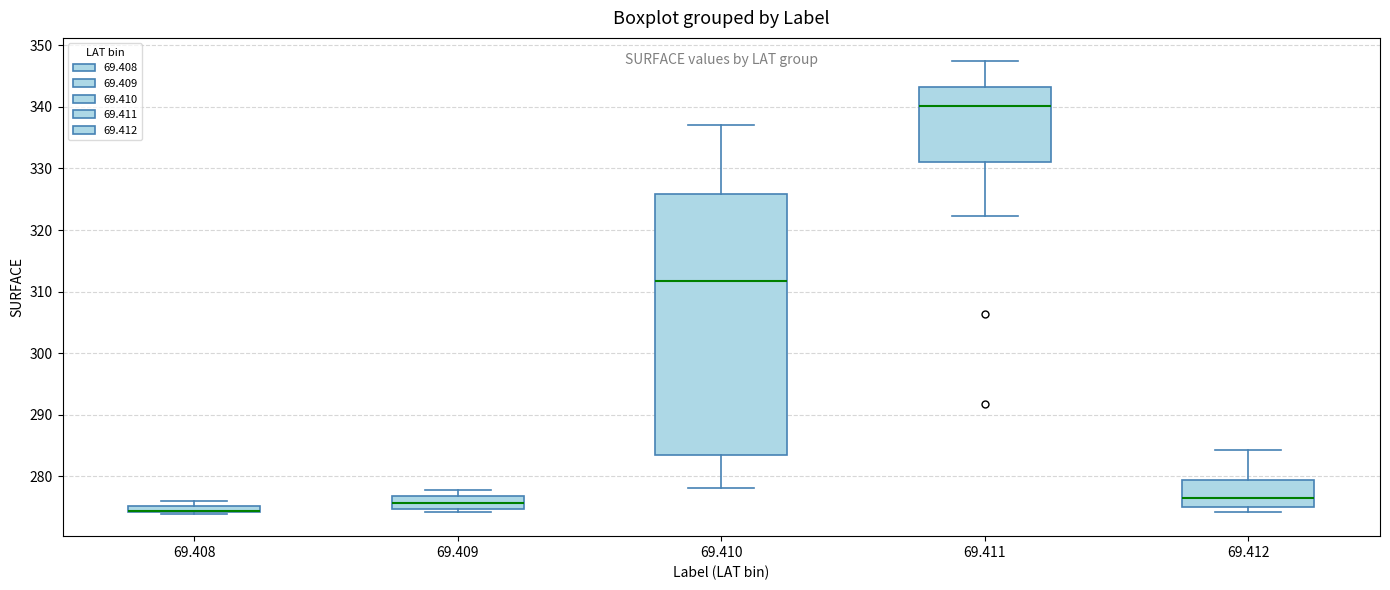

Where does the median line of the box at x = 69.412 sit on the y-axis? The values are not printed on the chart, so give them approximately, as read against the axis.

276